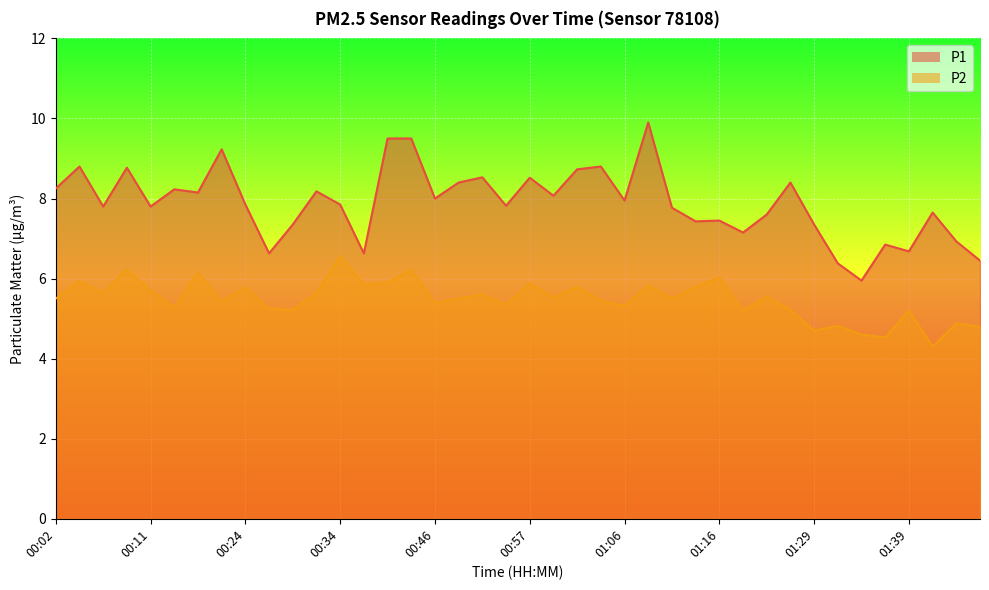

What is the spread (max minus min) of values at 01:14?

1.6